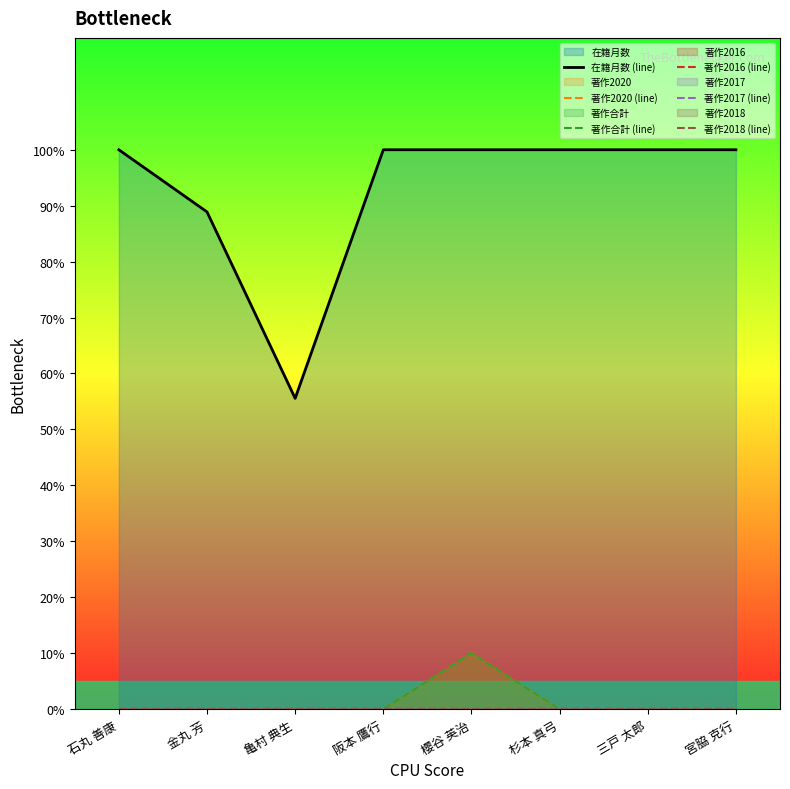

Reading right to left, transcribe all the data shown in this chart.

在籍月数 (line): 宮脇 克行=100.0	三戸 太郎=100.0	杉本 真弓=100.0	櫻谷 英治=100.0	阪本 鷹行=100.0	亀村 典生=55.6	金丸 芳=88.9	石丸 善康=100.0
著作2020 (line): 宮脇 克行=0.0	三戸 太郎=0.0	杉本 真弓=0.0	櫻谷 英治=10.0	阪本 鷹行=0.0	亀村 典生=0.0	金丸 芳=0.0	石丸 善康=0.0
著作合計 (line): 宮脇 克行=0.0	三戸 太郎=0.0	杉本 真弓=0.0	櫻谷 英治=10.0	阪本 鷹行=0.0	亀村 典生=0.0	金丸 芳=0.0	石丸 善康=0.0
著作2016 (line): 宮脇 克行=0.0	三戸 太郎=0.0	杉本 真弓=0.0	櫻谷 英治=0.0	阪本 鷹行=0.0	亀村 典生=0.0	金丸 芳=0.0	石丸 善康=0.0
著作2017 (line): 宮脇 克行=0.0	三戸 太郎=0.0	杉本 真弓=0.0	櫻谷 英治=0.0	阪本 鷹行=0.0	亀村 典生=0.0	金丸 芳=0.0	石丸 善康=0.0
著作2018 (line): 宮脇 克行=0.0	三戸 太郎=0.0	杉本 真弓=0.0	櫻谷 英治=0.0	阪本 鷹行=0.0	亀村 典生=0.0	金丸 芳=0.0	石丸 善康=0.0